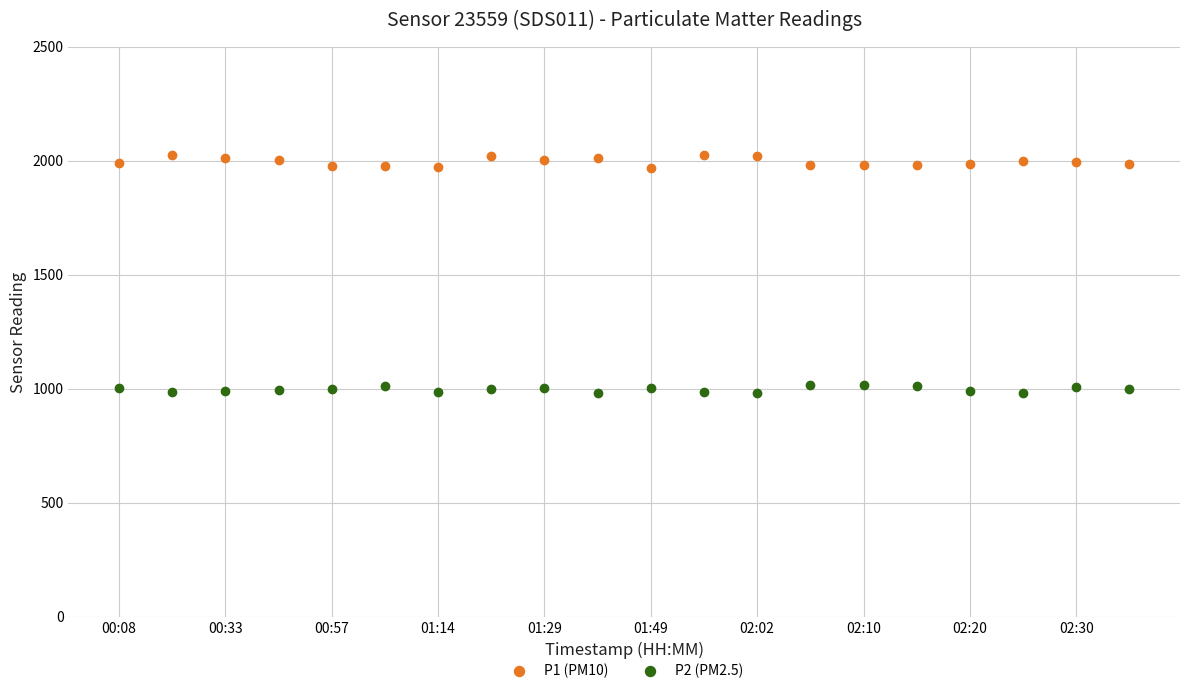

True or false: P2 (PM2.5) and P1 (PM10) intersect in this chart.

False